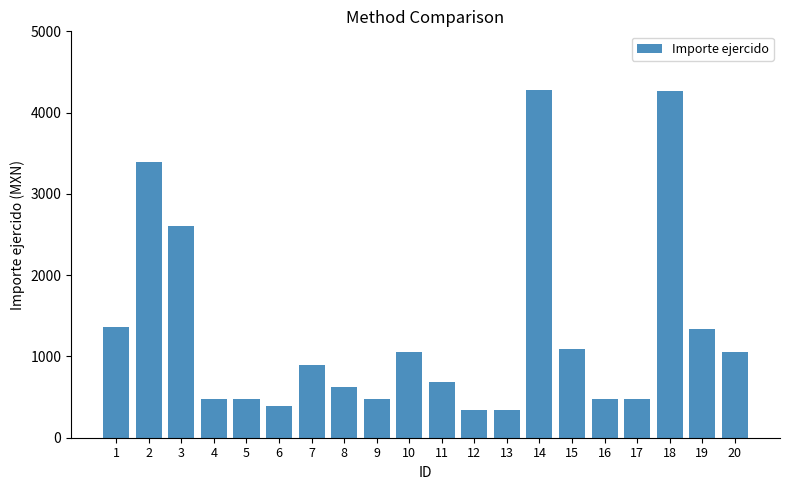

What is the approximate value at 19?

1341.0